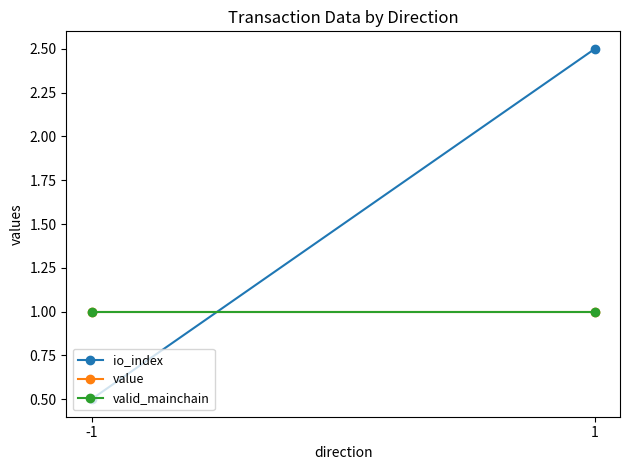

What is the sum of the value values at 1 and -1?

2.0